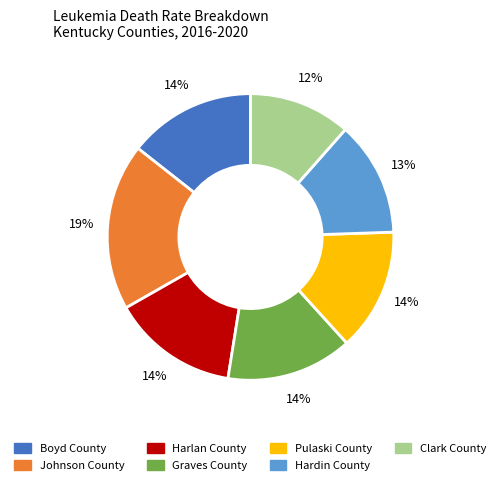

Does Johnson County represent more than half of the total?

No